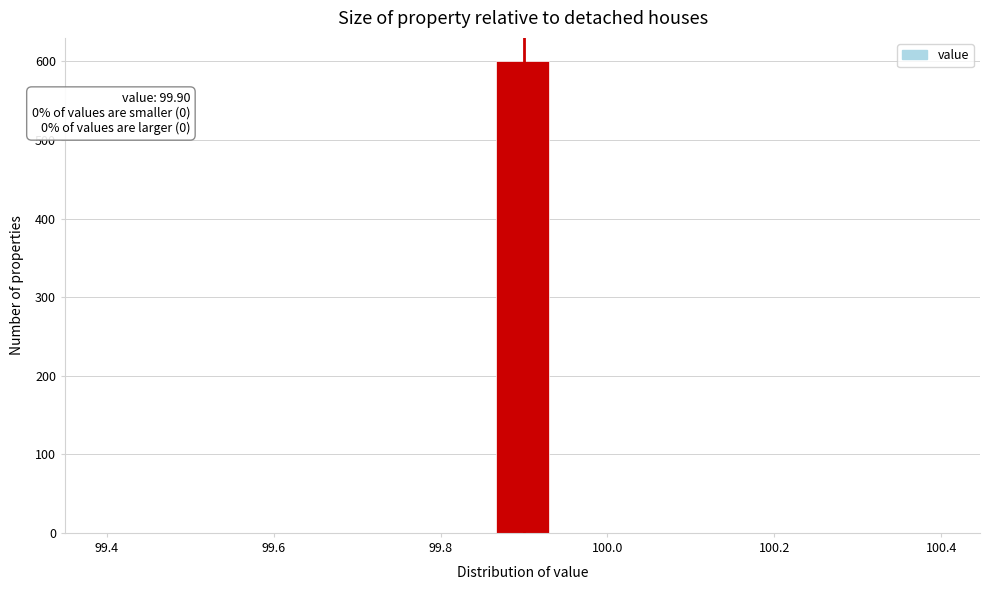

Around what value on the x-axis is the tallest bar? Give the approximate position of its centre, as read against the axis.

99.90